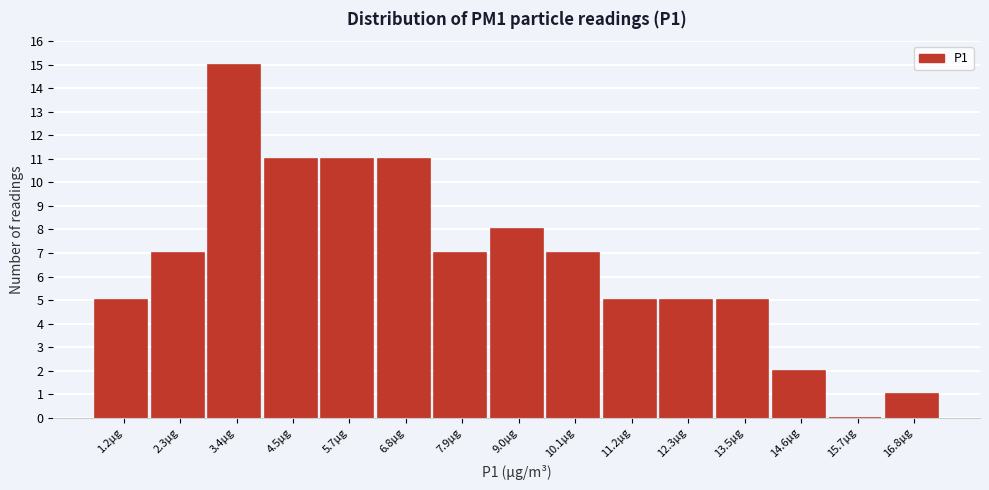

Reading left to right, transcribe all the data shown in this chart.

1.2µg=5	2.3µg=7	3.4µg=15	4.5µg=11	5.7µg=11	6.8µg=11	7.9µg=7	9.0µg=8	10.1µg=7	11.2µg=5	12.3µg=5	13.5µg=5	14.6µg=2	15.7µg=0	16.8µg=1